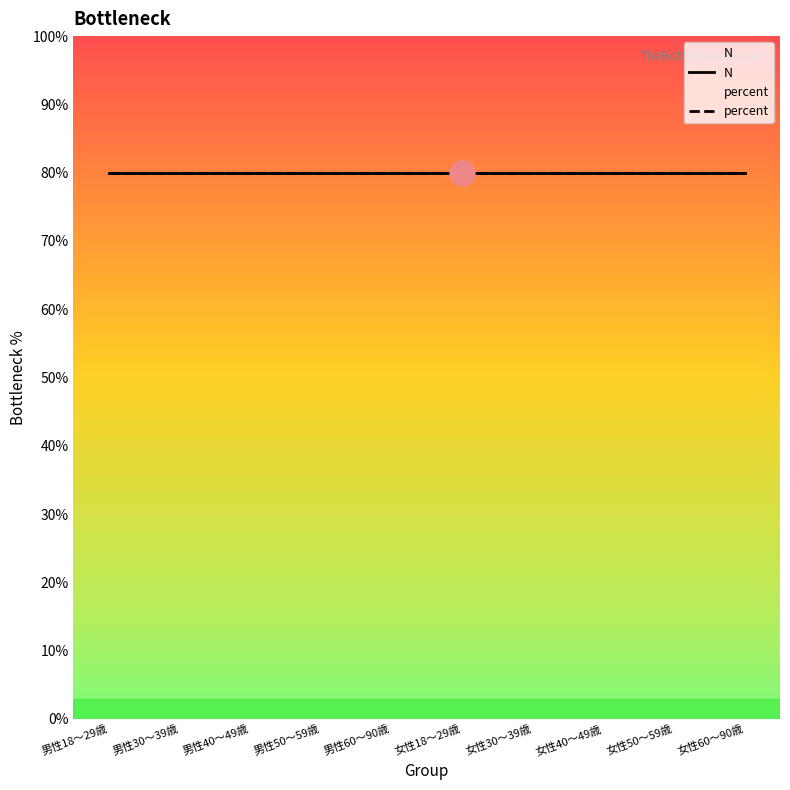

At which category is the sum across all series the highest?

男性18～29歳